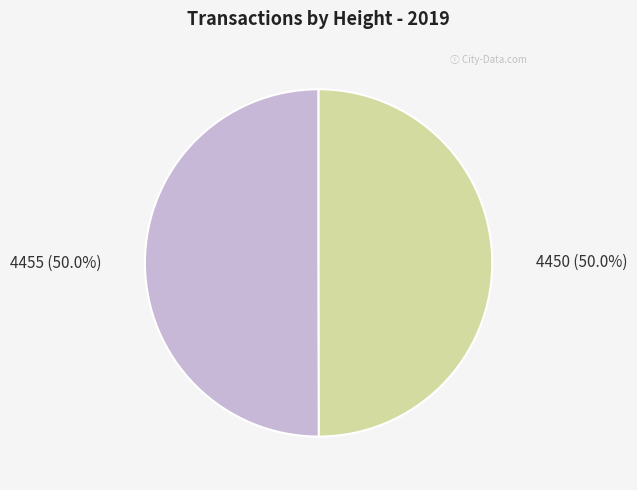

Approximately how many times larger is the value at 4450 compared to 4455?

1.0